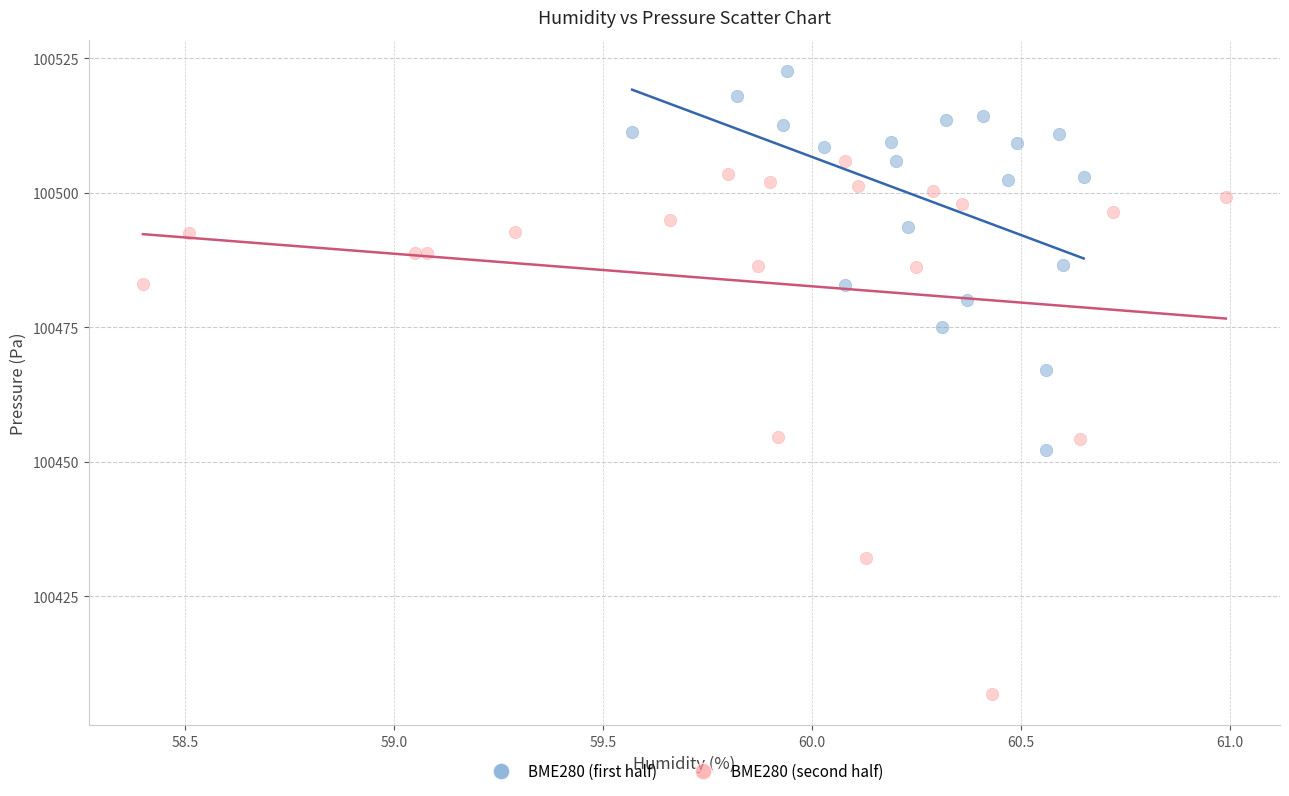

Which series contains the highest Y value?

BME280 (first half)